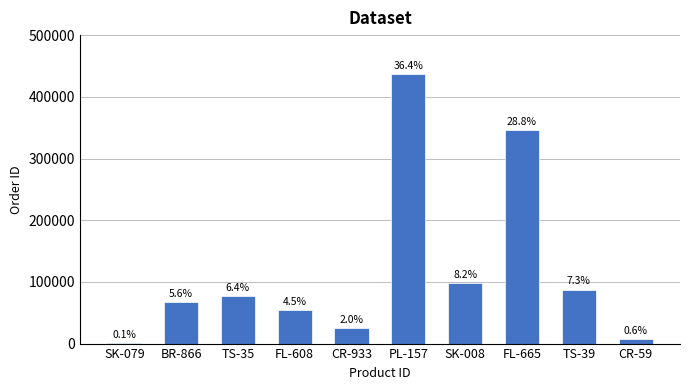

Are the bars horizontal?

No